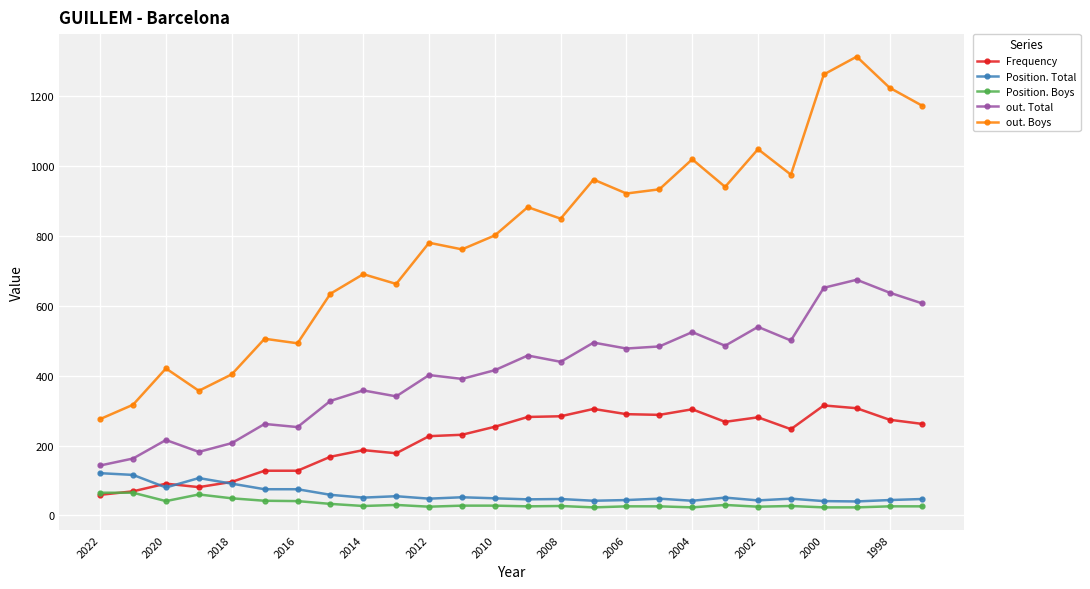

True or false: out. Boys and Frequency intersect in this chart.

False